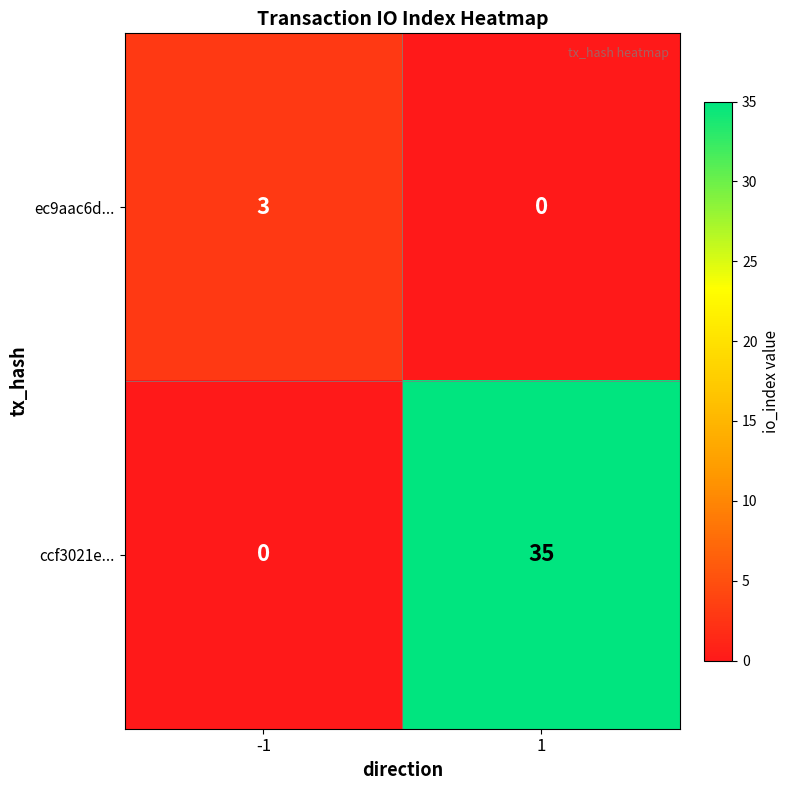

How many series are shown in this chart?

2